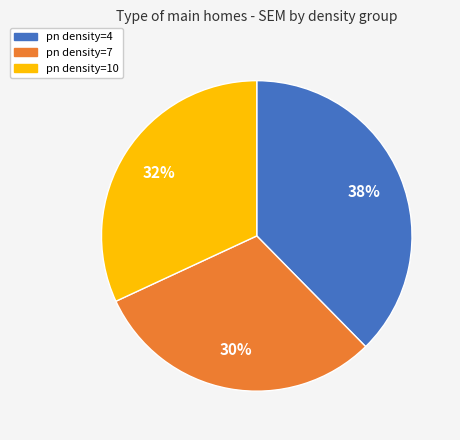

What is the smallest slice in the pie chart?

pn density=7